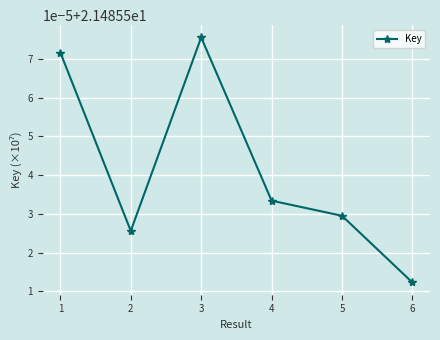

Does the chart have visible grid lines?

Yes